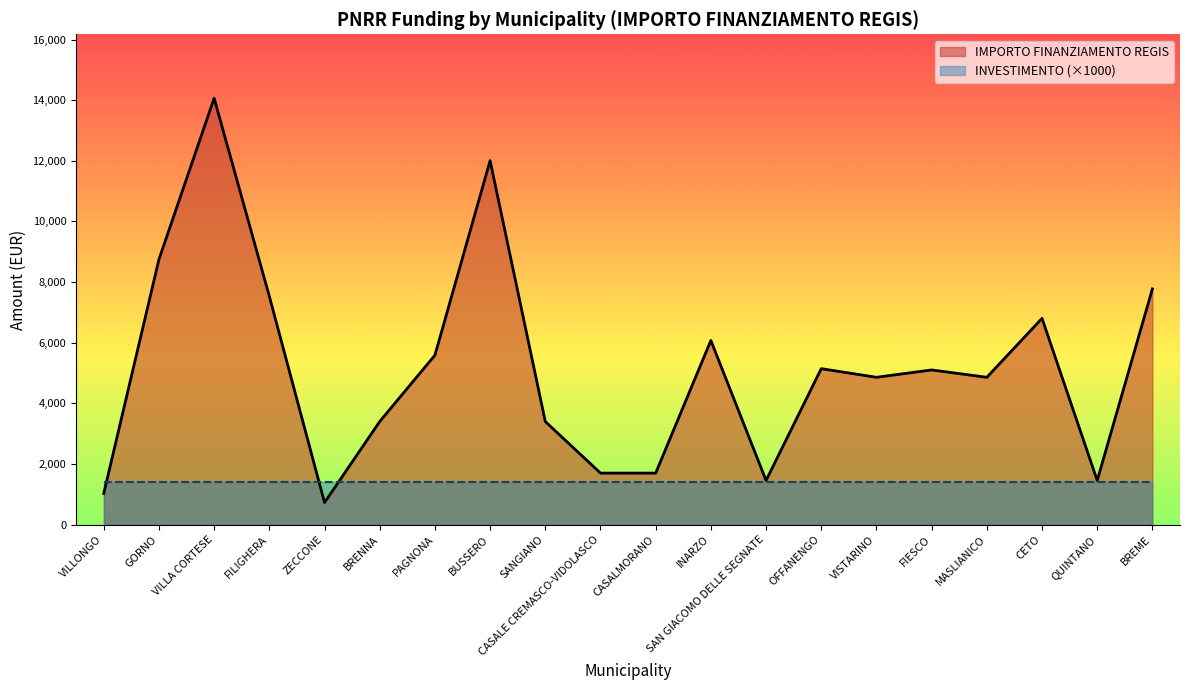

What is the difference between the values at CETO and BRENNA?

3402